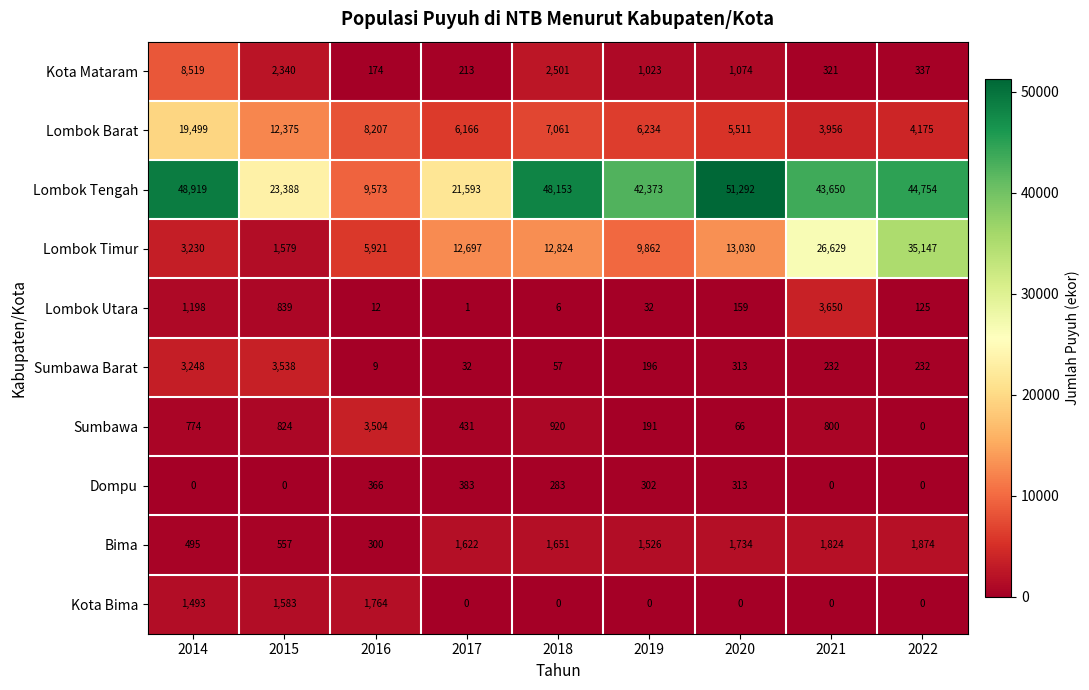

What is the difference between the maximum and second lowest values in the Sumbawa series?

3438